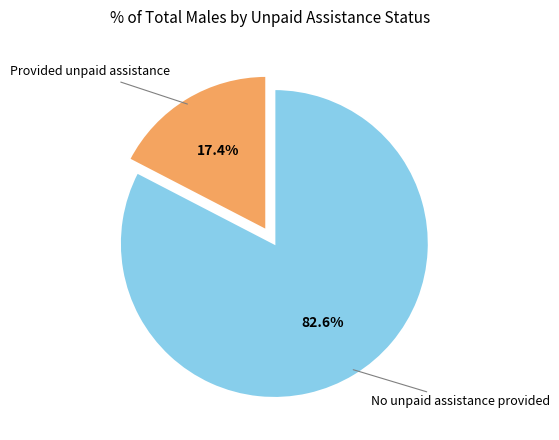

Is there a majority slice in this chart?

Yes